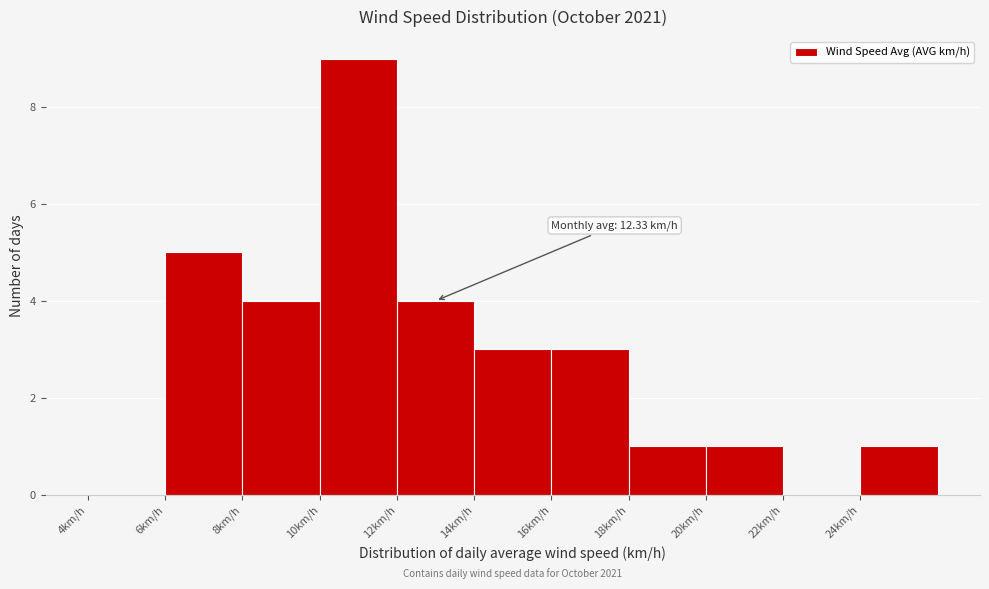

Which range on the x-axis has the tallest bar?

10 to 12